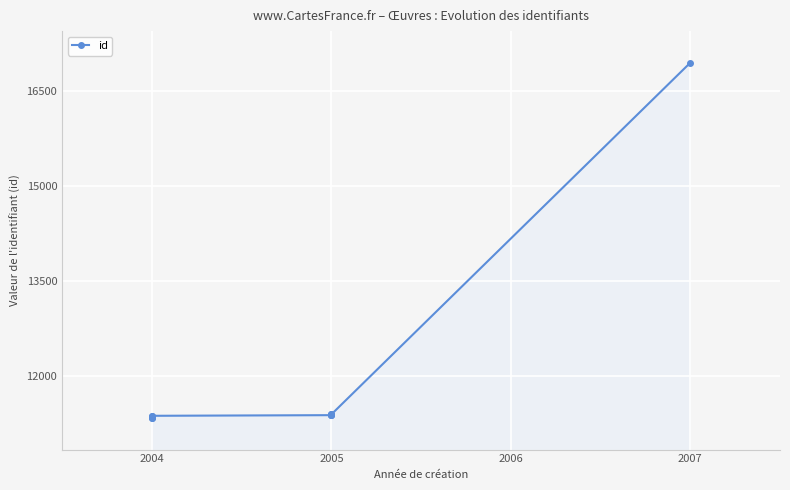

Reading left to right, what are all the values shown in this chart?

11334	11336	11367	11368	11378	11380	11388	11389	11390	16948